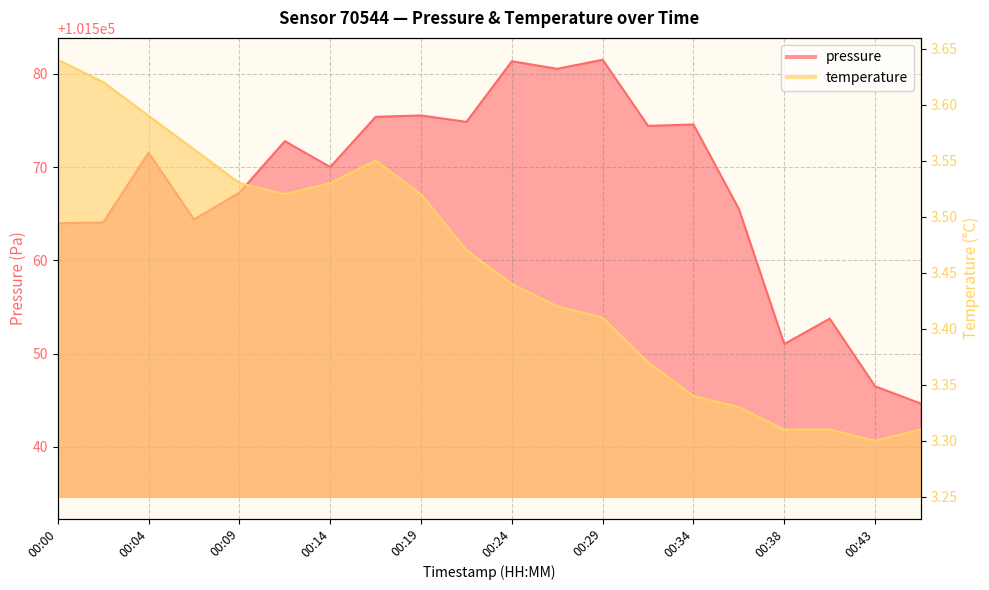

Between 00:41 and 00:38, which is larger?

00:41